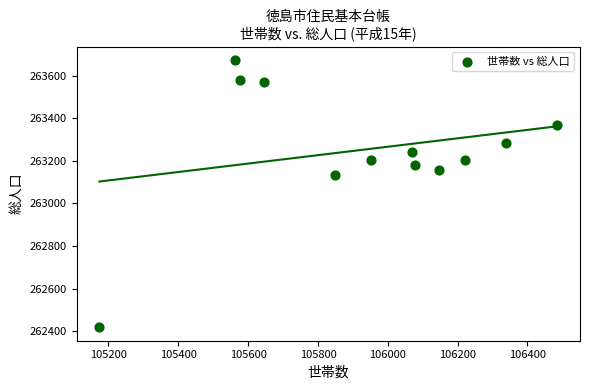

What is the range of X values (max minus min)?

1311